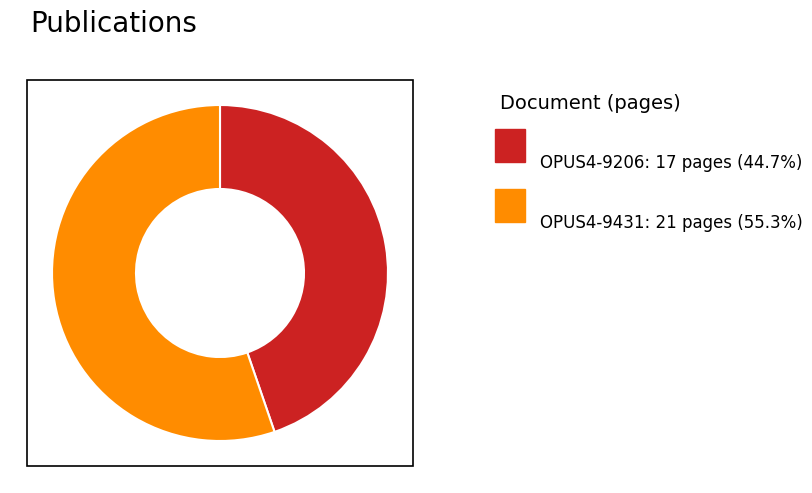

Is there a majority slice in this chart?

Yes